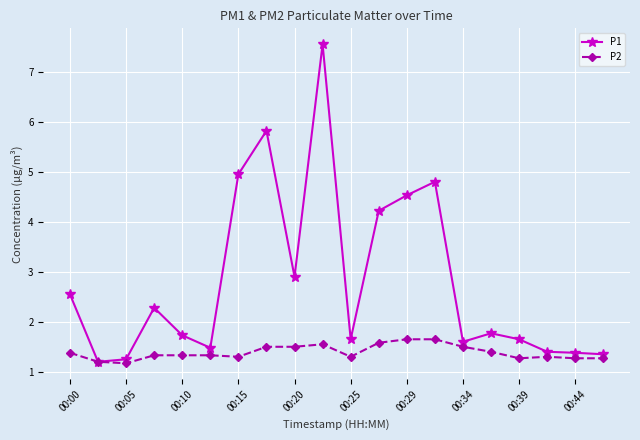

What is the smallest value displayed?

1.2